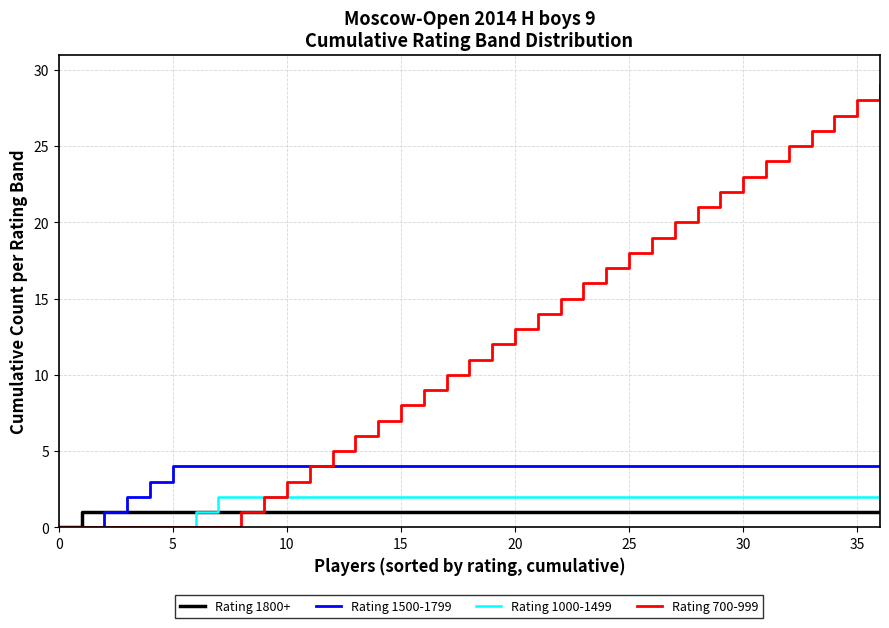

Which series has the widest spread of values?

Rating 700-999